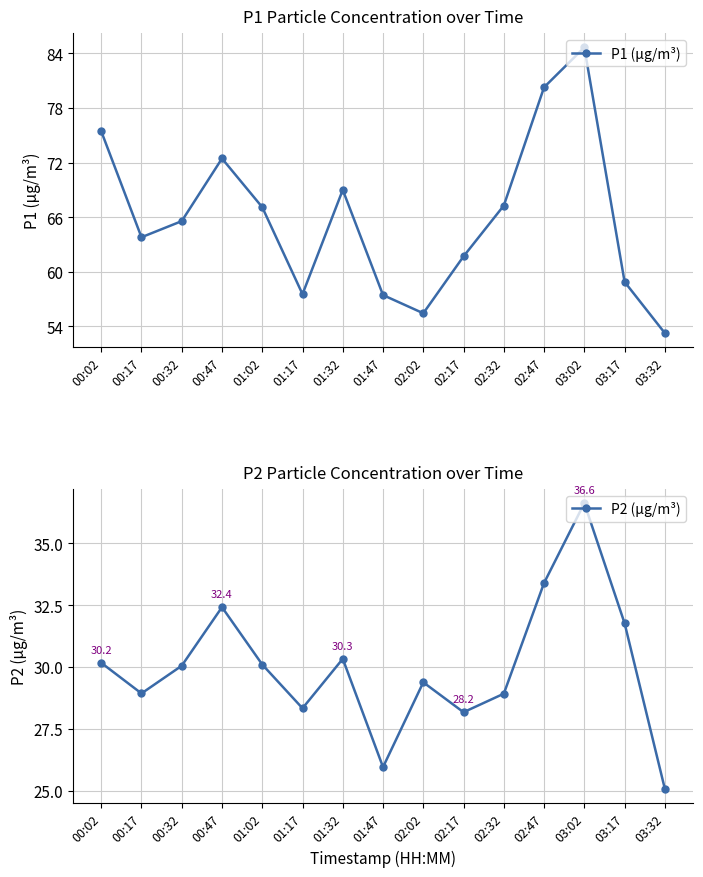

How many lines are shown in the chart?

2